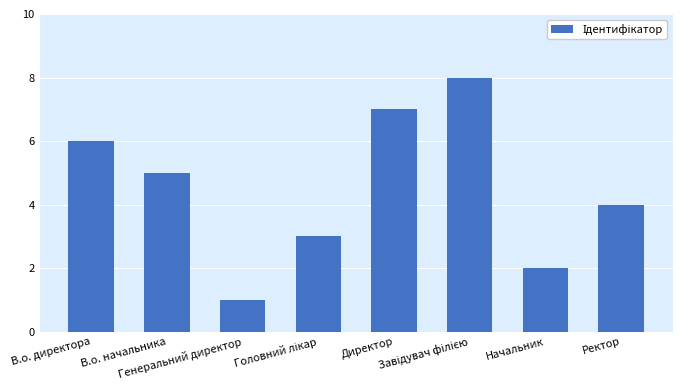

What is the maximum value shown in the chart?

8